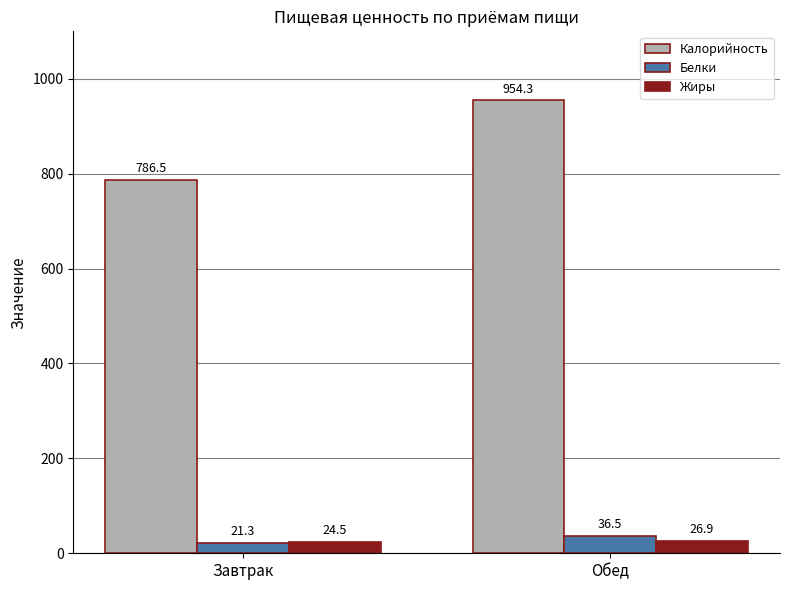

How many bars are there in total?

6